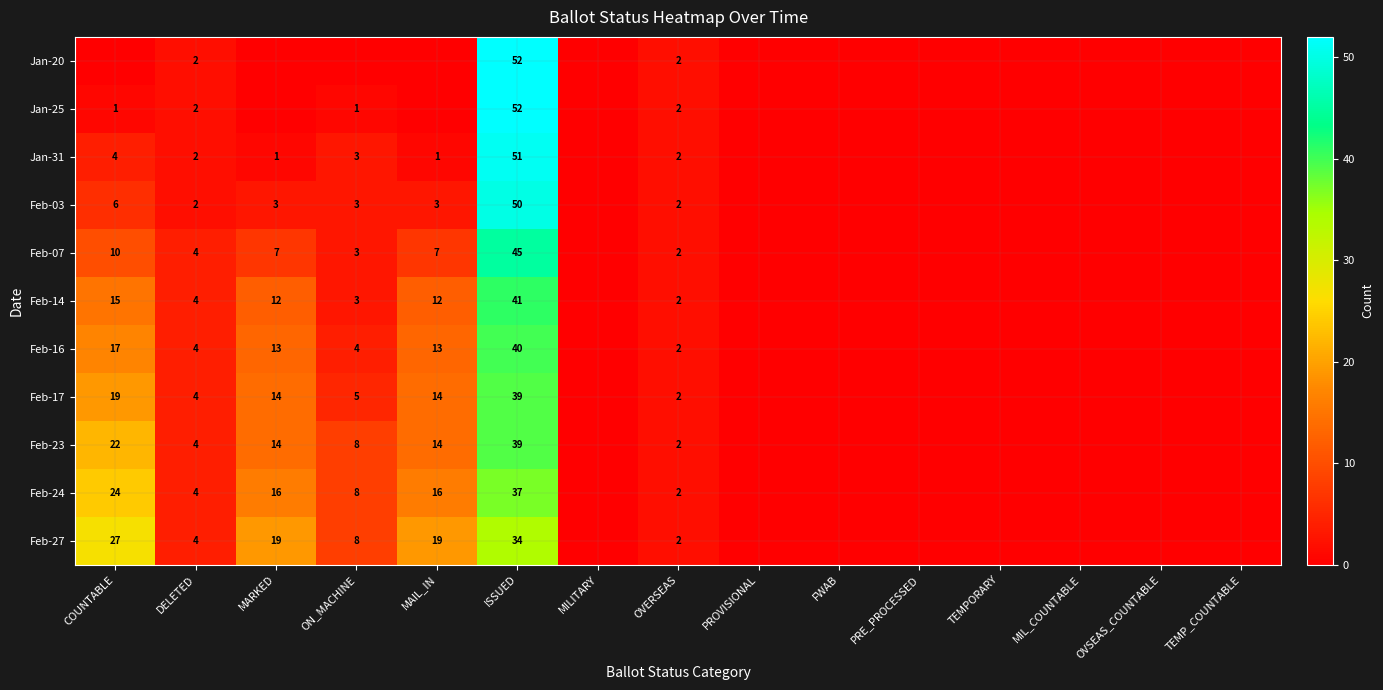

True or false: Feb-03 has a value of 3 at ON_MACHINE.

True